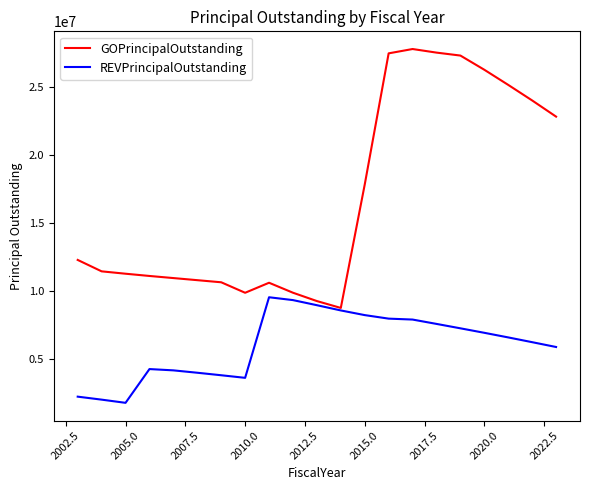

Rank the series by their average value, from highest to lowest.

GOPrincipalOutstanding, REVPrincipalOutstanding